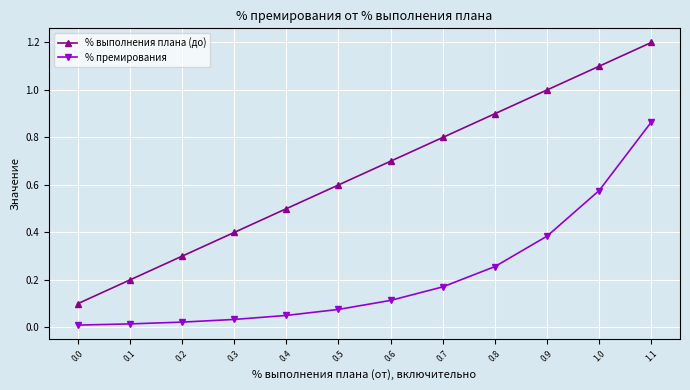

True or false: % премирования and % выполнения плана (до) intersect in this chart.

False